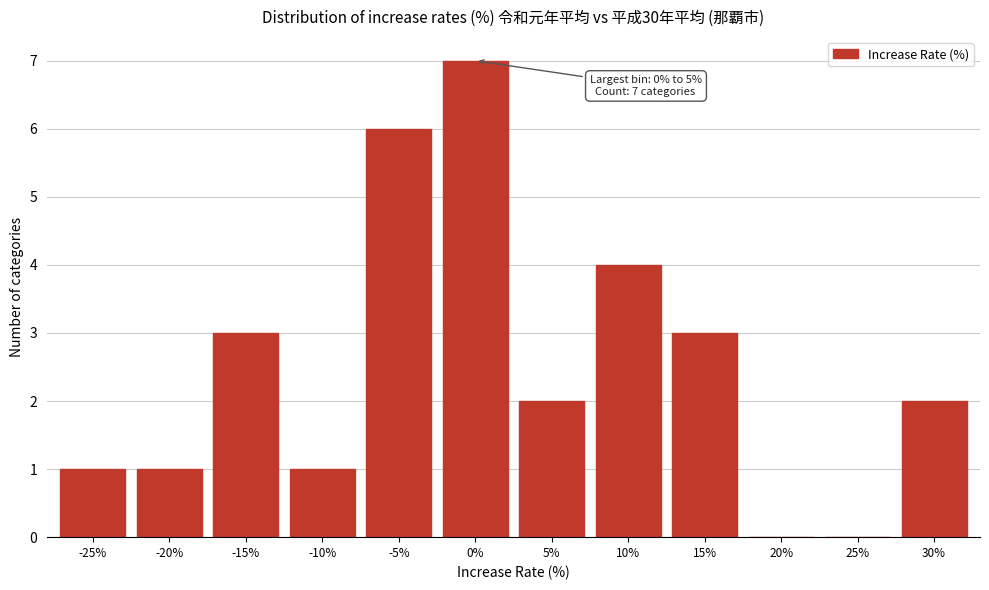

Reading right to left, transcribe all the data shown in this chart.

30%=2	25%=0	20%=0	15%=3	10%=4	5%=2	0%=7	-5%=6	-10%=1	-15%=3	-20%=1	-25%=1